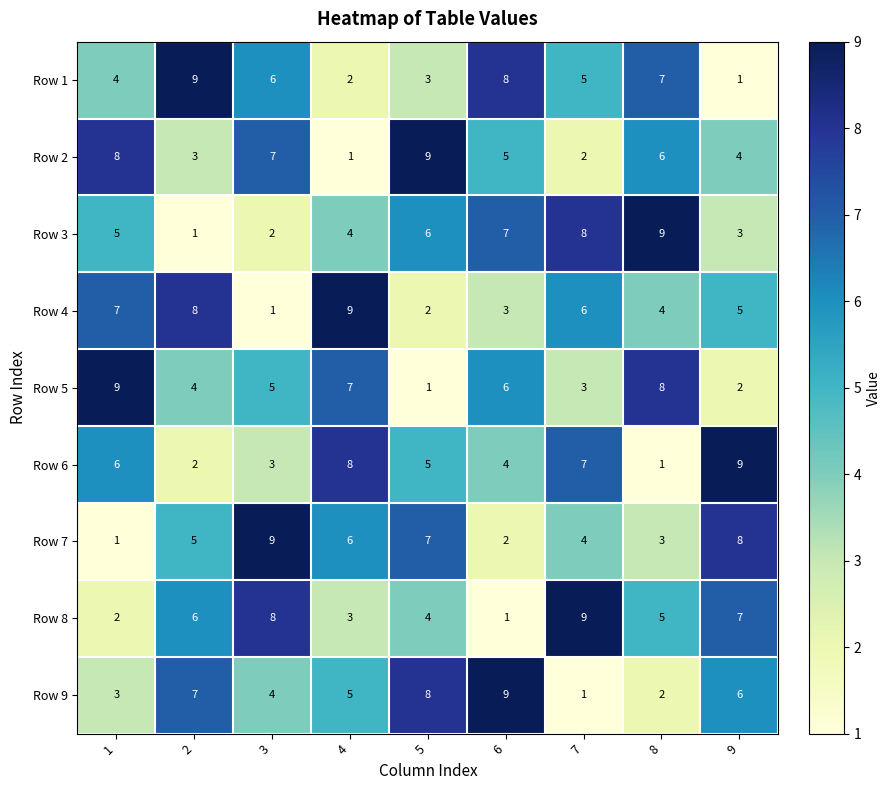

Which category has the lowest value in the Row 5 series?

5